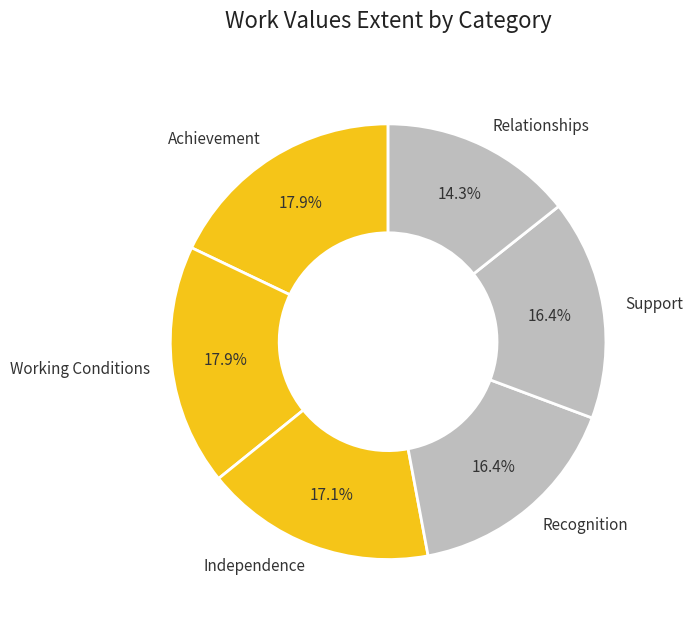

How many segments does this pie chart have?

6